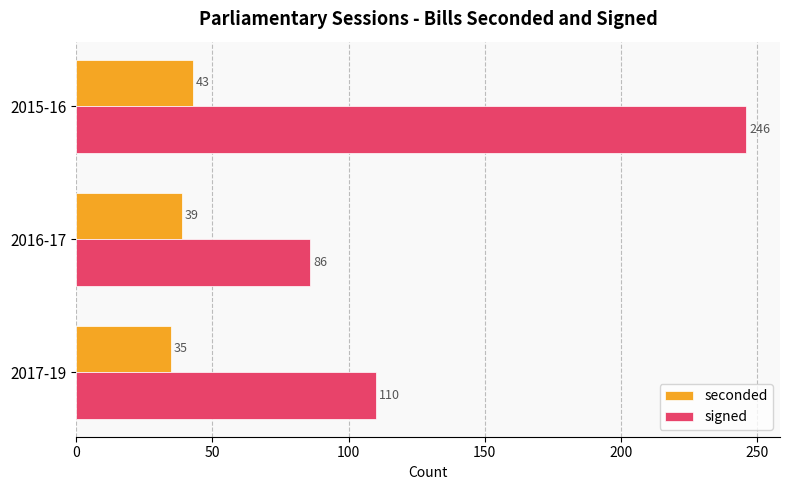

Which category has the lowest value across all series?

2017-19